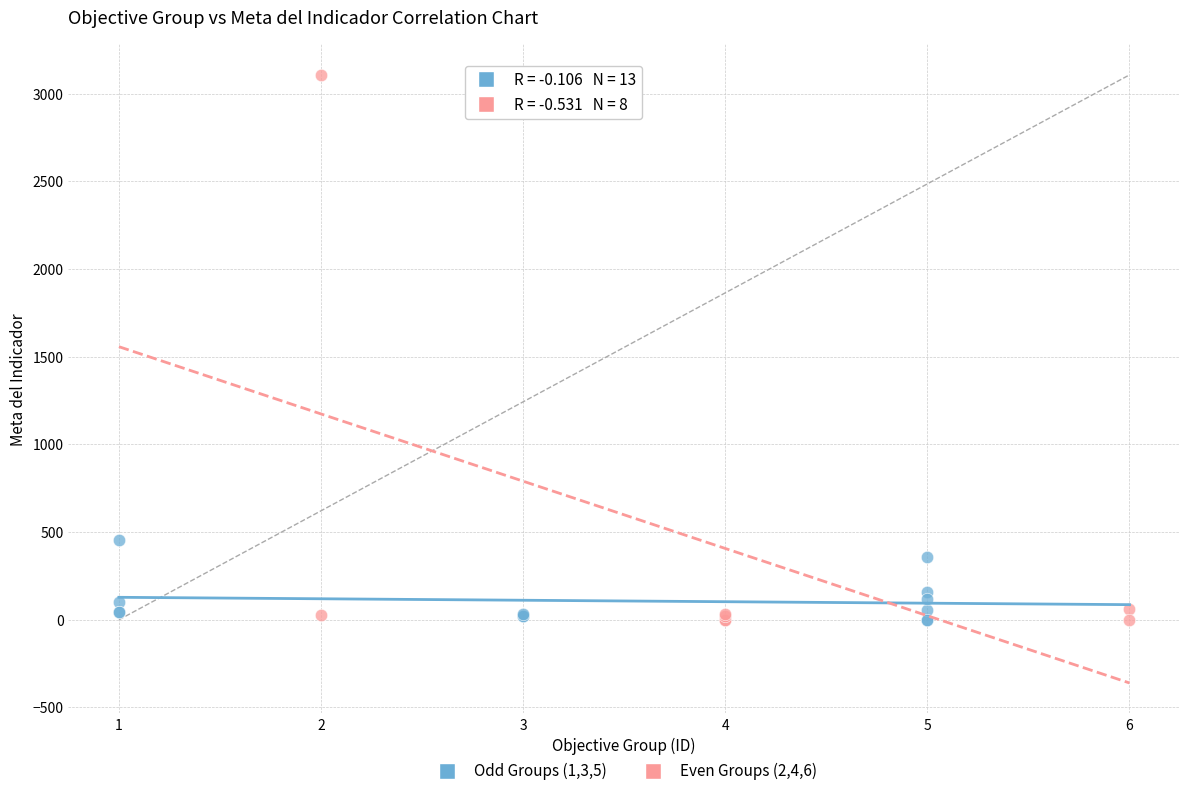

Which series contains the highest Y value?

Even Groups (2,4,6)